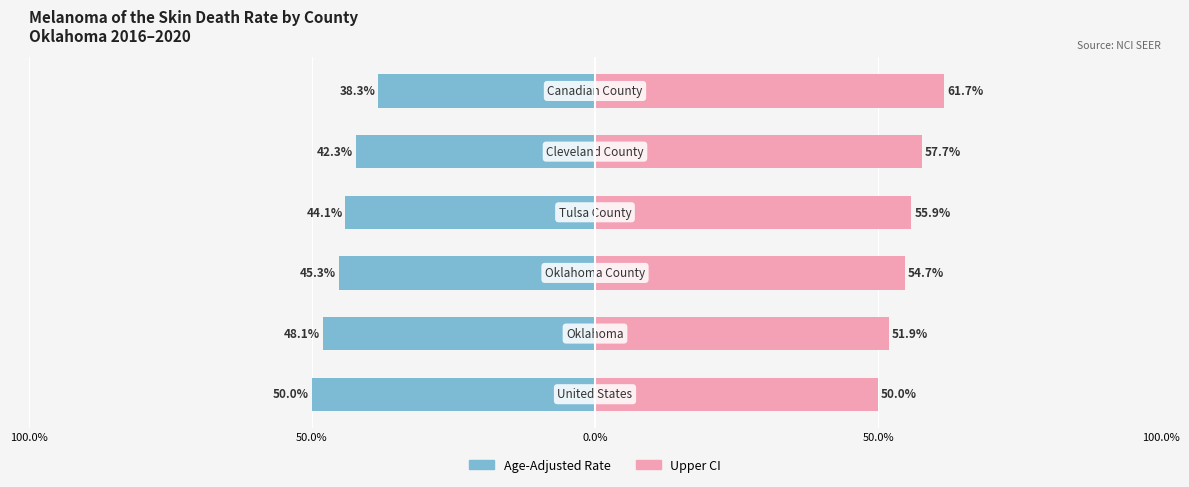

Reading left to right, extract all data points from this chart.

Age-Adjusted Rate: -50.0	-48.1	-45.3	-44.1	-42.3	-38.3
Upper CI: 50.0	51.9	54.7	55.9	57.7	61.7